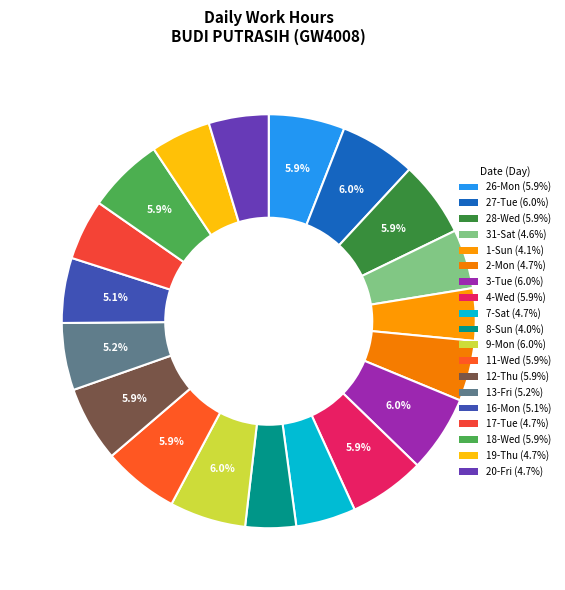

How many segments does this pie chart have?

19